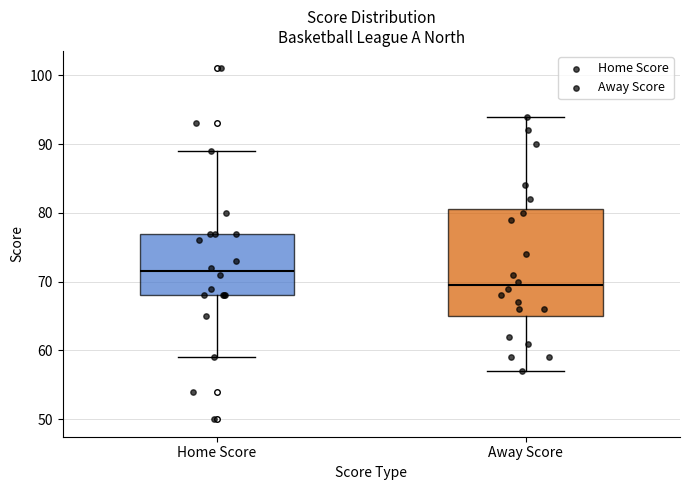

Reading left to right, transcribe this box plot: for each box, give where its median line is, the range the box spans, and where its two whiskers end, as read against the y-axis. The values are not printed on the chart, so give them approximately, as read against the axis.

Home Score: median 72, box 68 to 77, whiskers 59 to 89
Away Score: median 70, box 65 to 81, whiskers 57 to 94